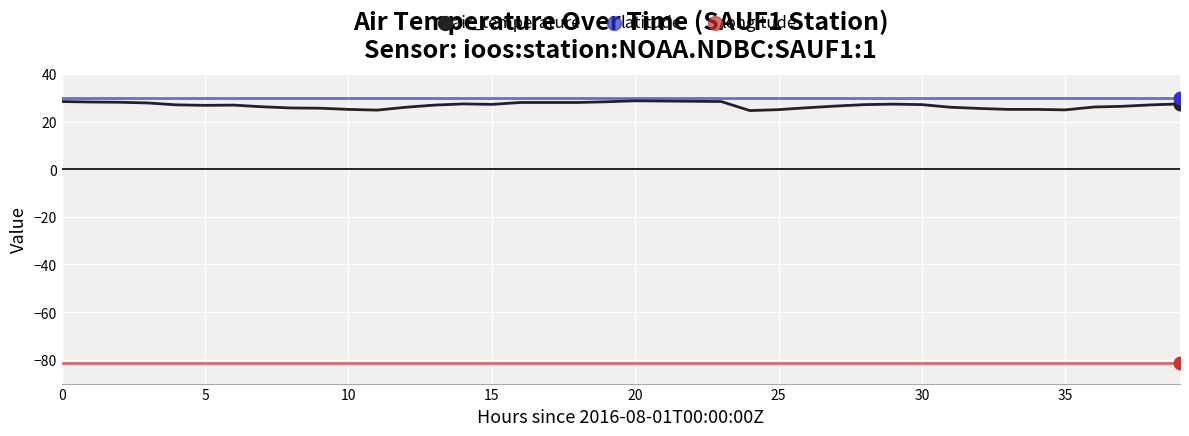

Which series has the largest total across all categories?

latitude